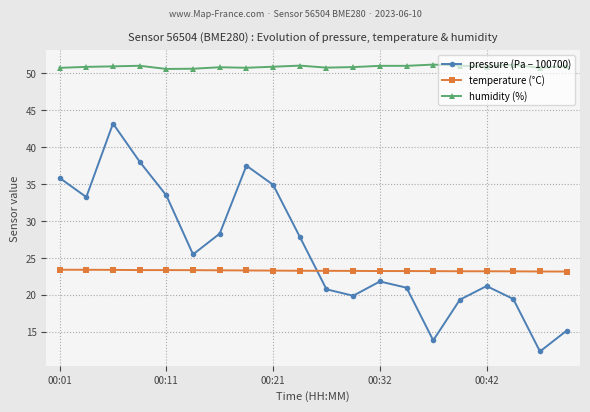

Which series has the largest range (max minus min)?

pressure (Pa − 100700)